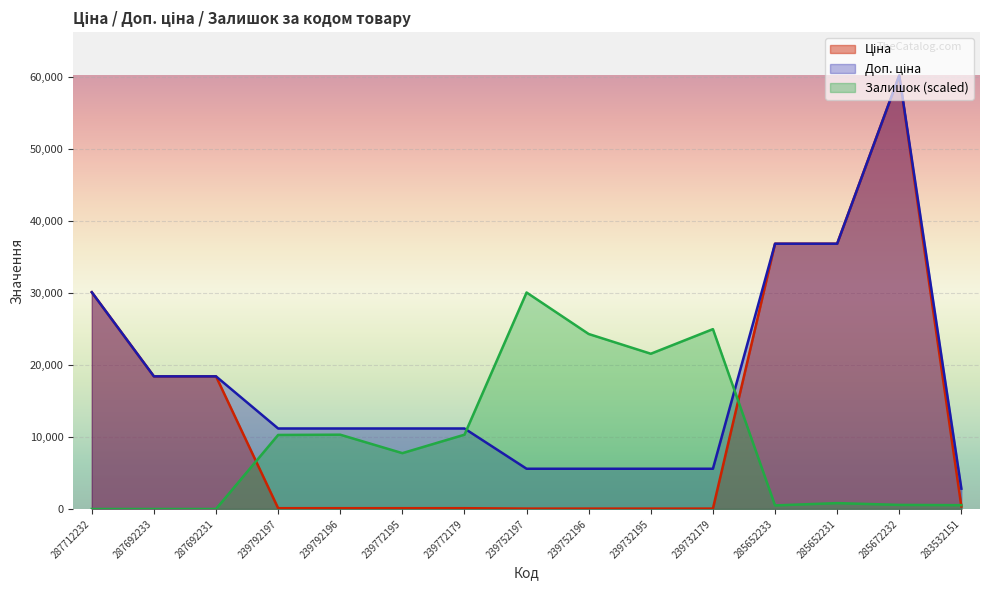

Read the Ціна value at 287692231.

18420.9